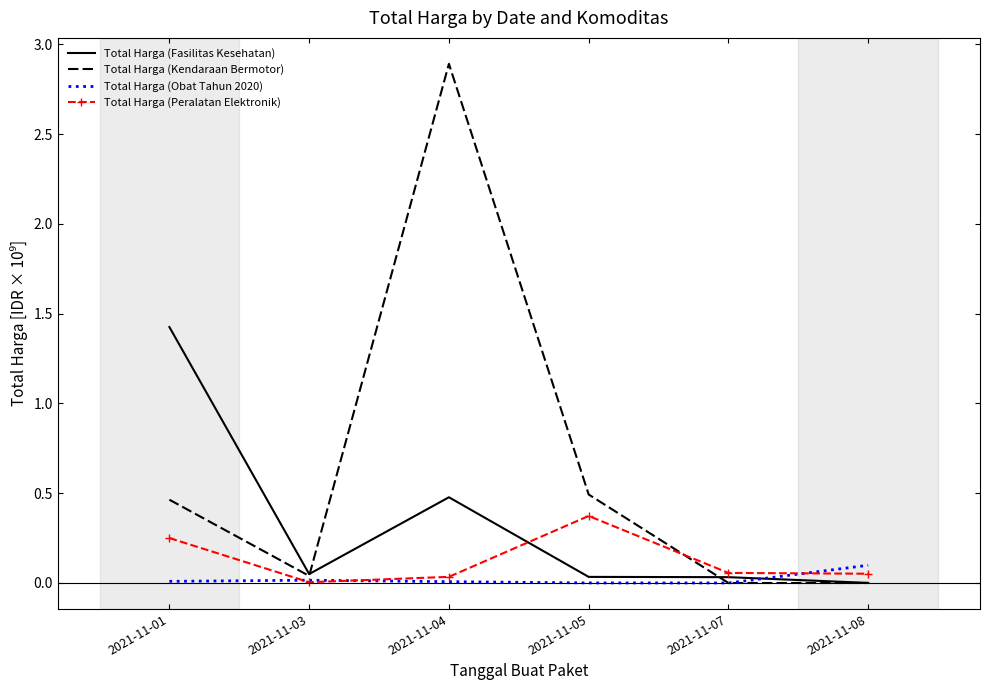

At which category does the chart reach its peak across all series?

2021-11-04